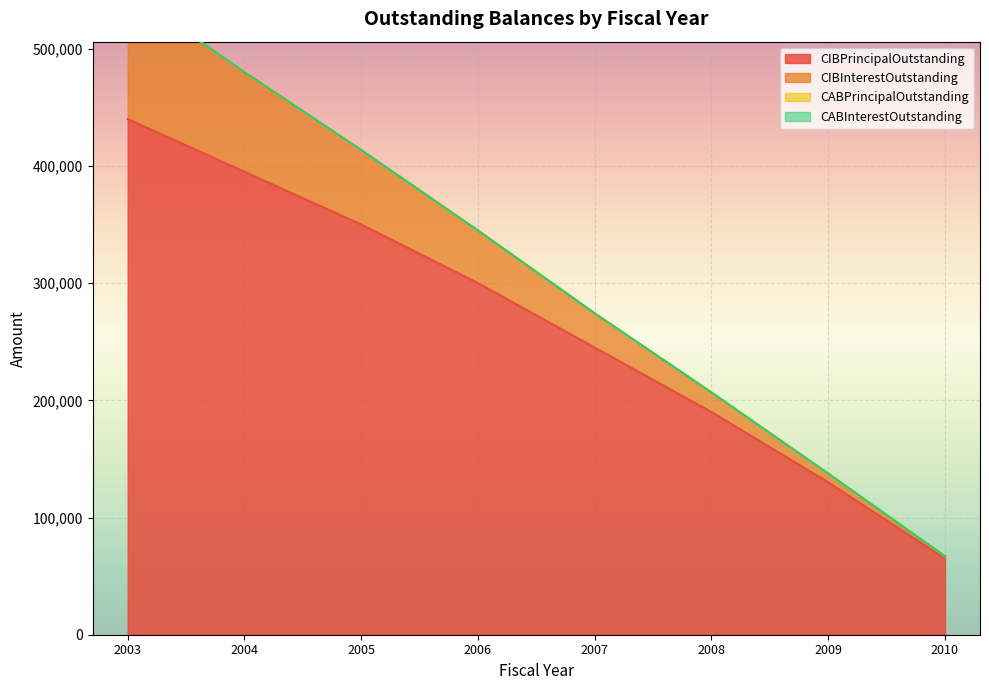

Reading left to right, extract all data points from this chart.

CIBPrincipalOutstanding: 440000.0	395000.0	350000.0	300000.0	245000.0	190000.0	130000.0	65000.0
CIBInterestOutstanding: 108962.5	84956.2	63537.5	44850.0	29181.2	16675.0	7475.0	1868.8
CABPrincipalOutstanding: 0.0	0.0	0.0	0.0	0.0	0.0	0.0	0.0
CABInterestOutstanding: 0.0	0.0	0.0	0.0	0.0	0.0	0.0	0.0